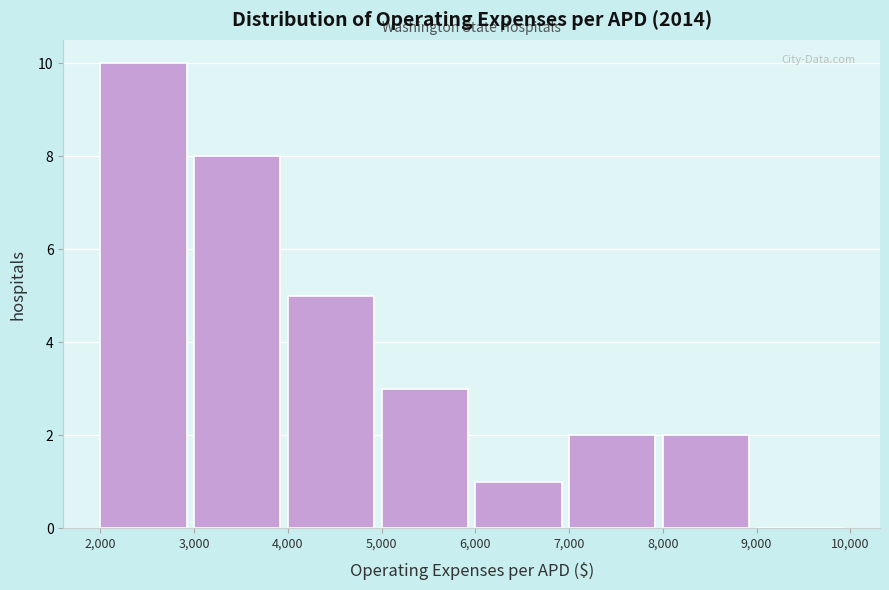

Reading left to right, transcribe this chart: for each bar, give the range it covers on the x-axis and its height. The values are not printed on the chart, so give them approximately, as read against the axis.

2,000 to 3,000: 10
3,000 to 4,000: 8
4,000 to 5,000: 5
5,000 to 6,000: 3
6,000 to 7,000: 1
7,000 to 8,000: 2
8,000 to 9,000: 2
9,000 to 10,000: 0